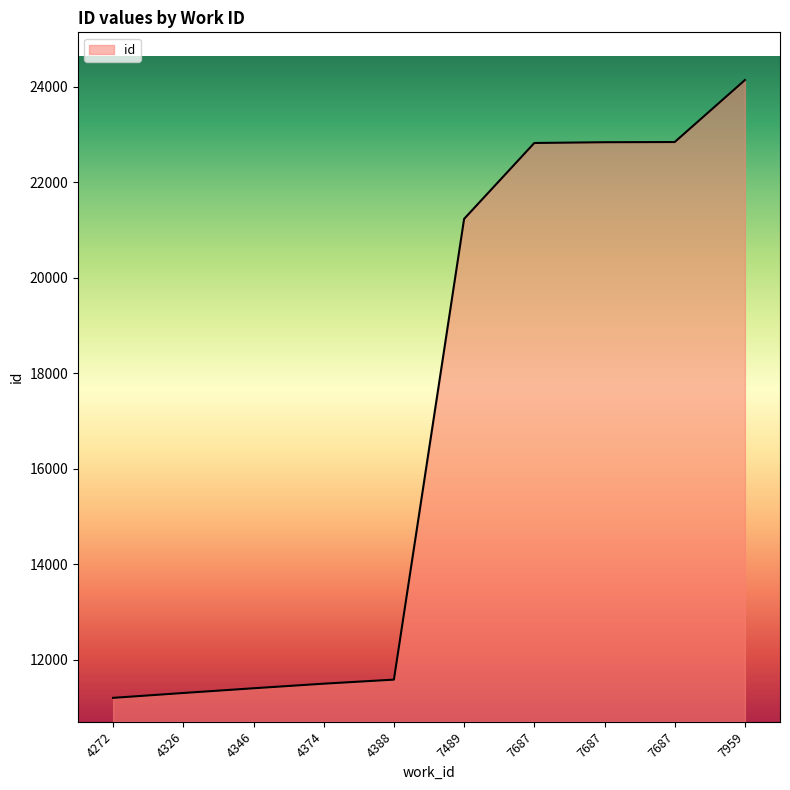

What is the sum of all values?

170846